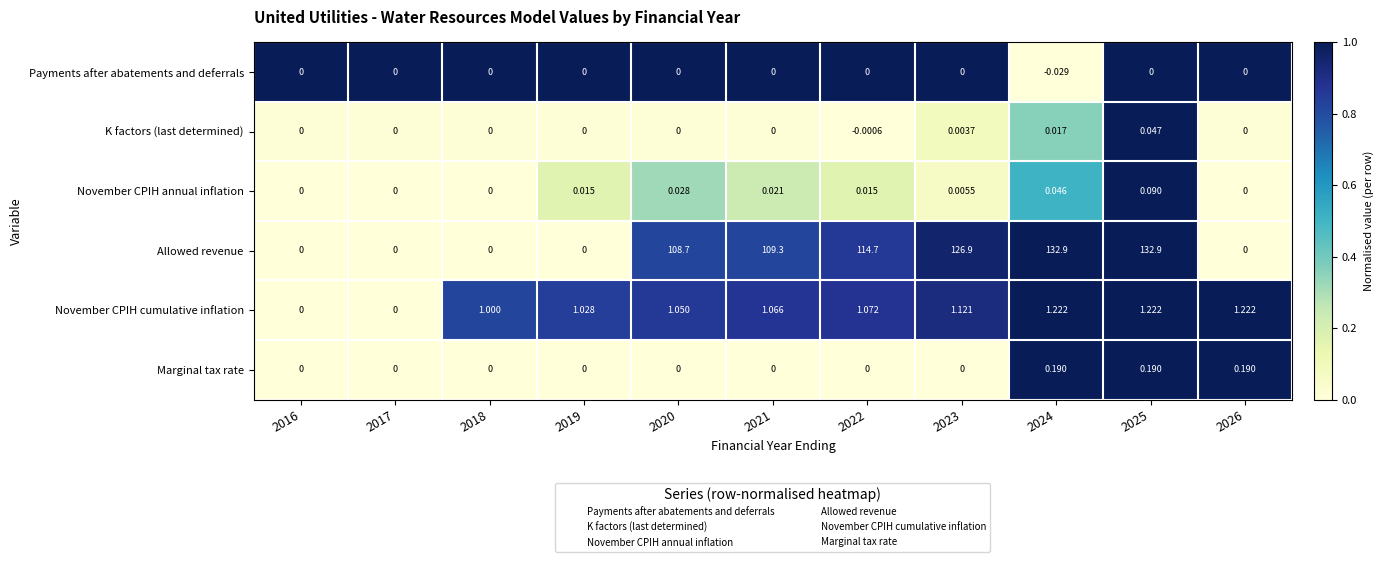

How many distinct data groups are displayed?

6